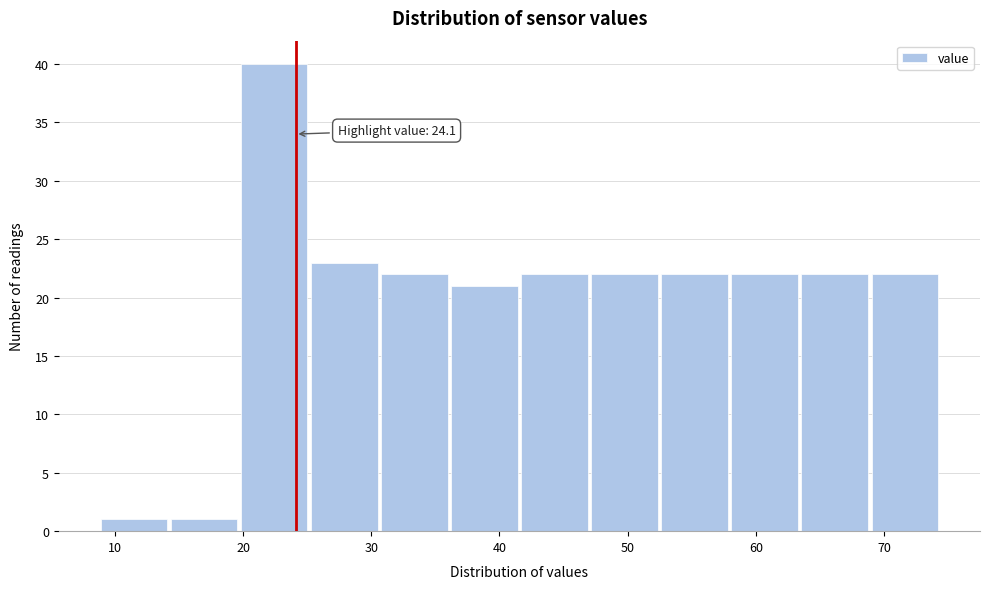

Which range on the x-axis has the tallest bar?

20 to 25